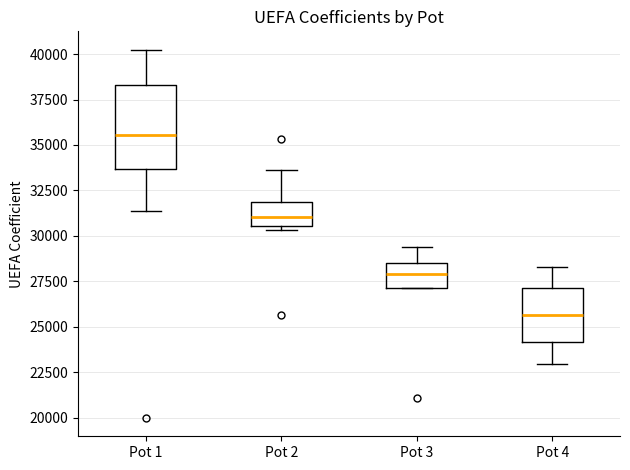

Reading left to right, transcribe this box plot: for each box, give where its median line is, the range the box spans, and where its two whiskers end, as read against the y-axis. The values are not printed on the chart, so give them approximately, as read against the axis.

Pot 1: median 35500, box 33500 to 38500, whiskers 31500 to 40000
Pot 2: median 31000, box 30500 to 32000, whiskers 30500 (just below the box's lower edge) to 33500
Pot 3: median 28000, box 27000 to 28500, whiskers 27000 to 29500
Pot 4: median 25500, box 24000 to 27000, whiskers 23000 to 28500